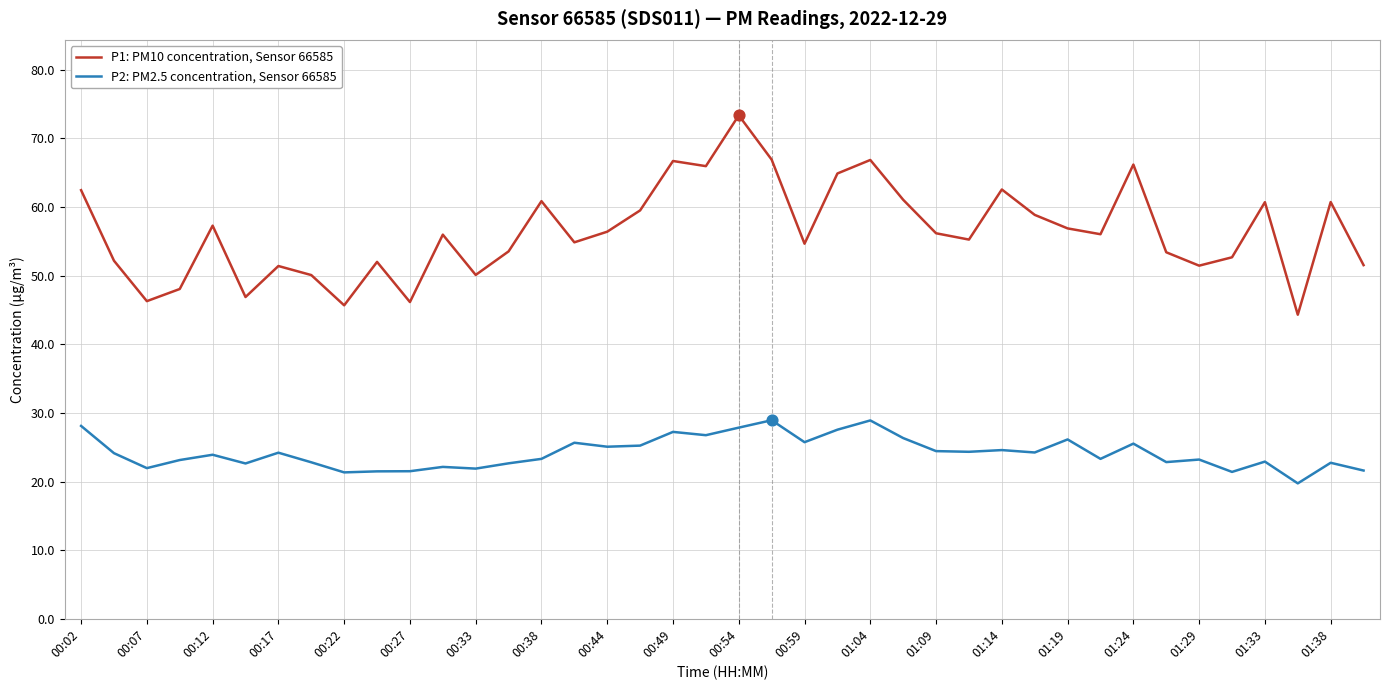

Which series has the largest total across all categories?

P1: PM10 concentration, Sensor 66585